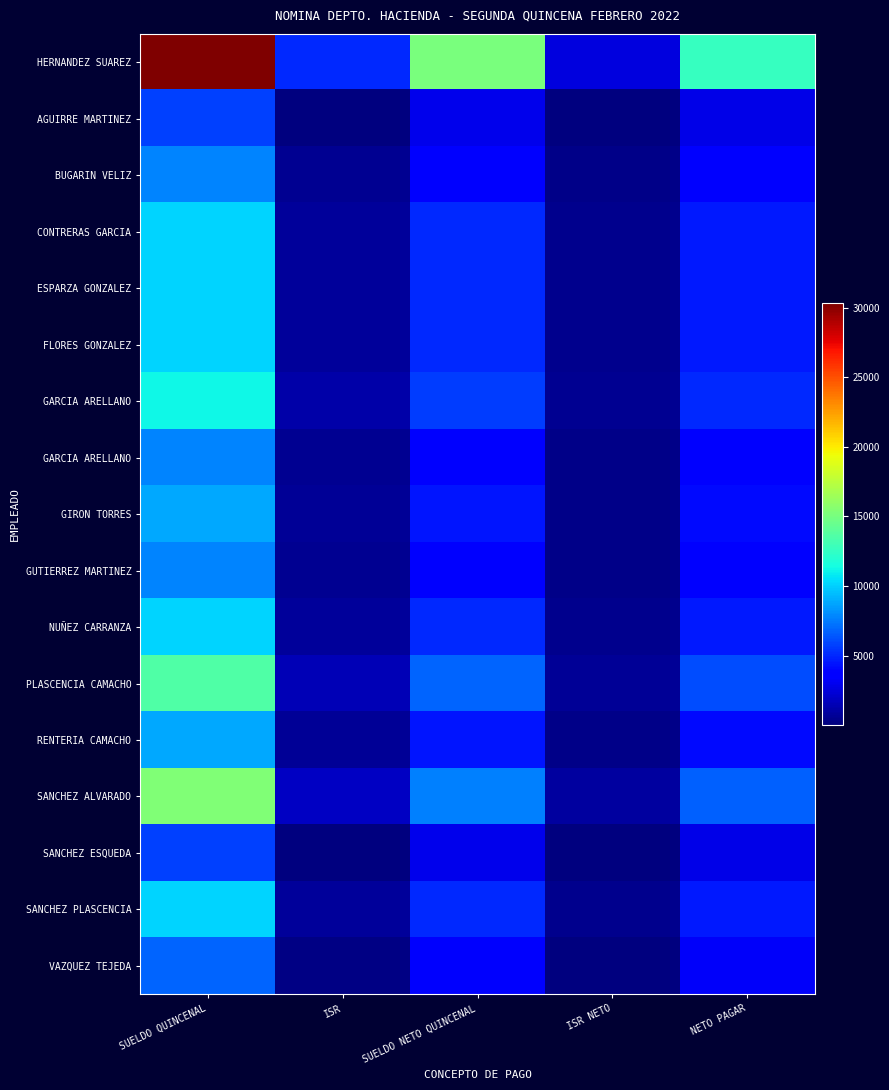

Which category has the lowest value across all series?

ISR NETO